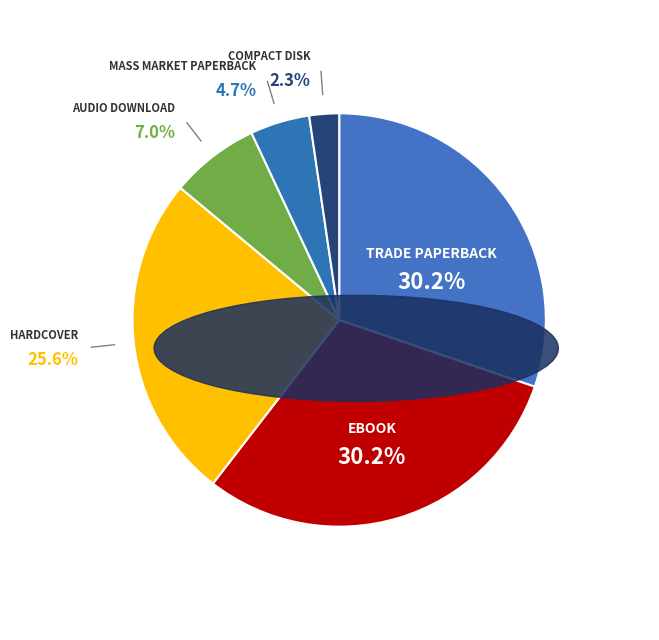

Is there any slice that represents more than half of the pie?

No